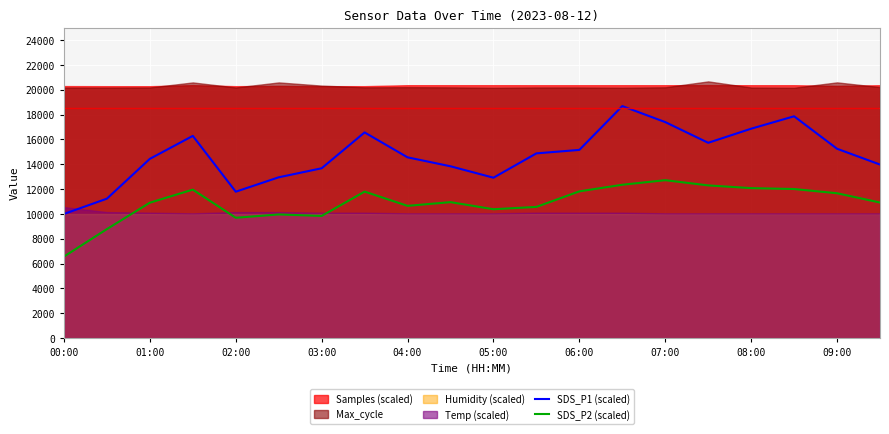

What is the approximate value of SDS_P2 (scaled) at 19?

10920.0